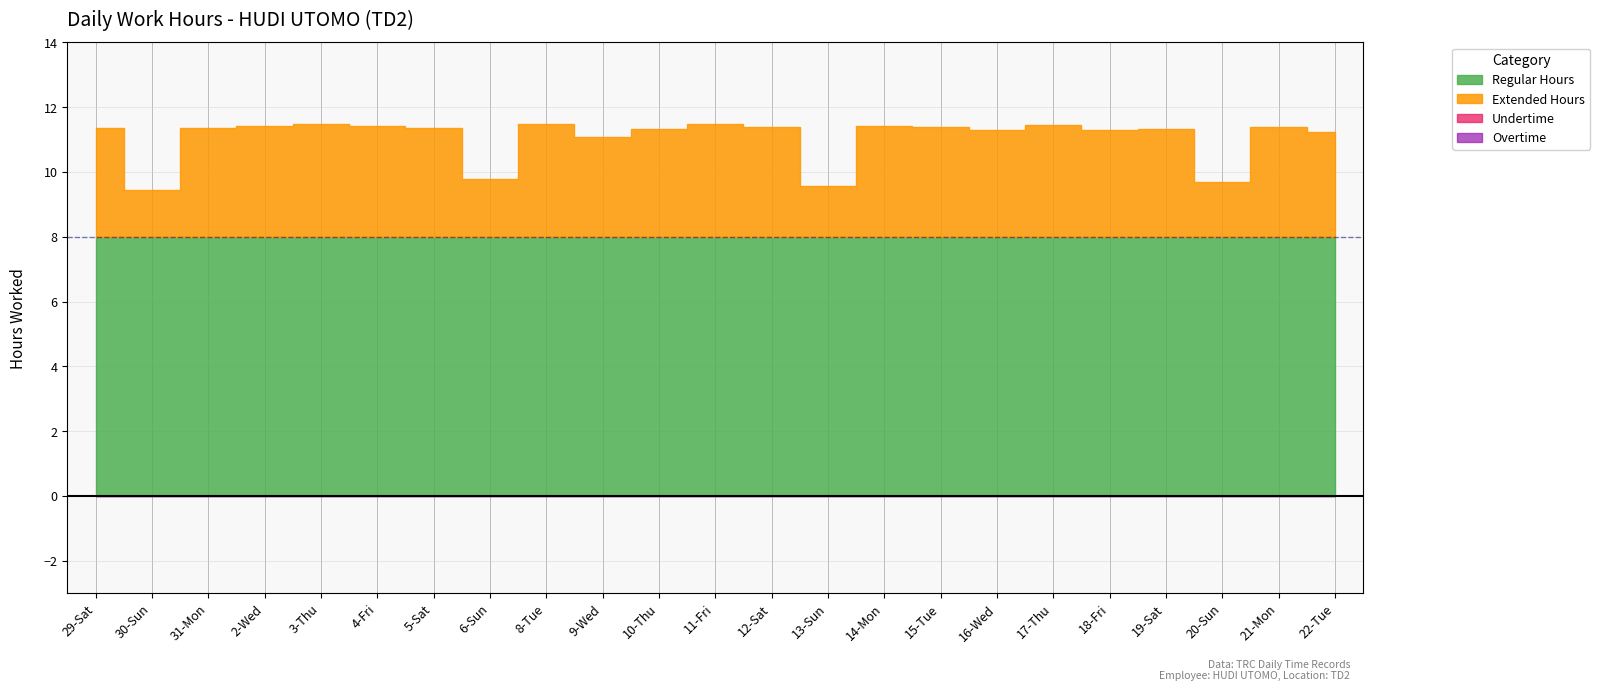

At which label does Overtime reach its peak?

29-Sat